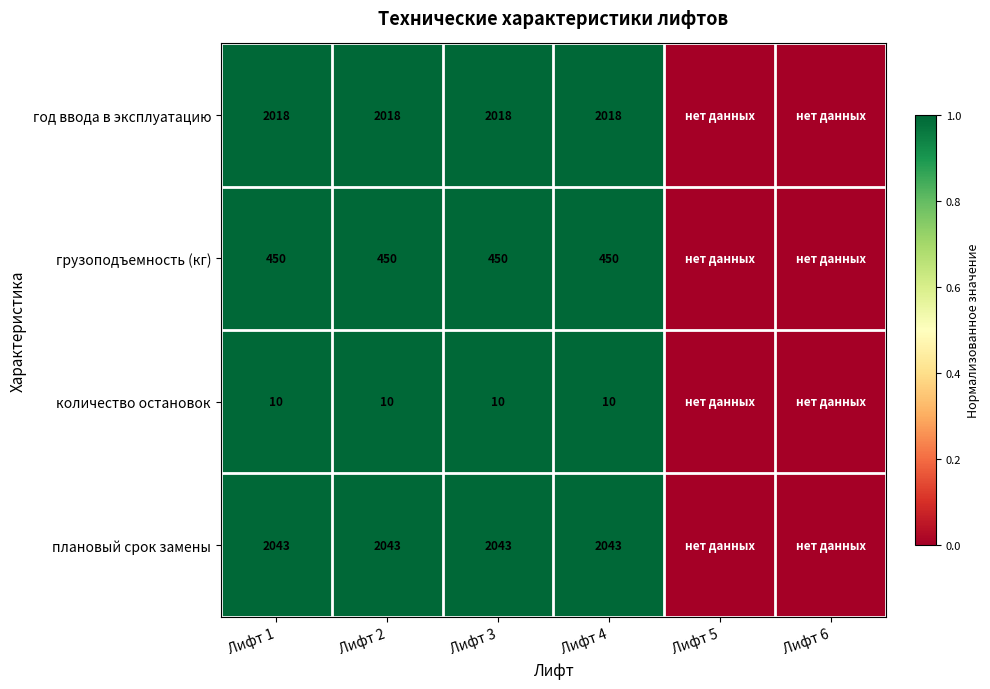

What is the difference between the highest and lowest values at Лифт 4?

2033